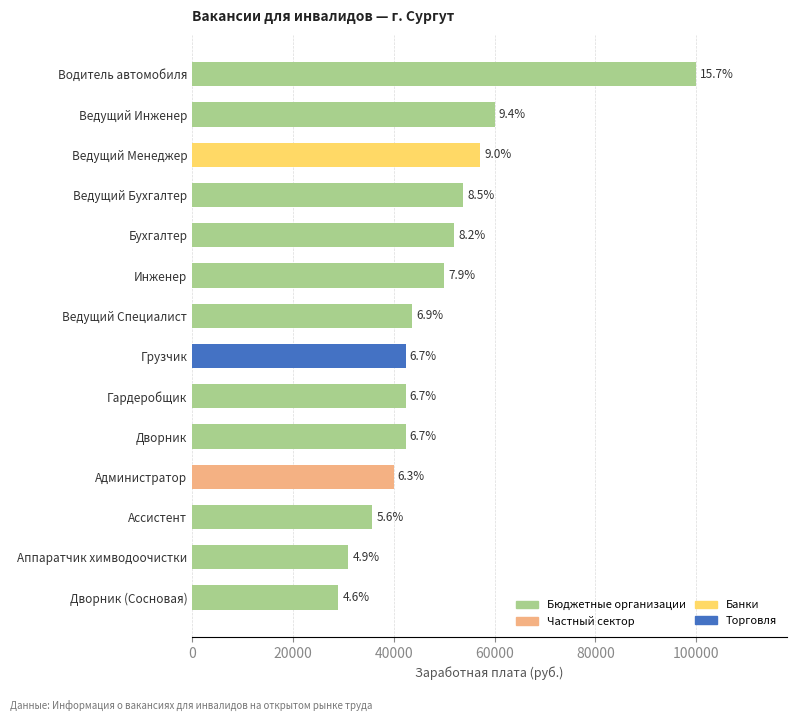

How many bars are there in total?

14